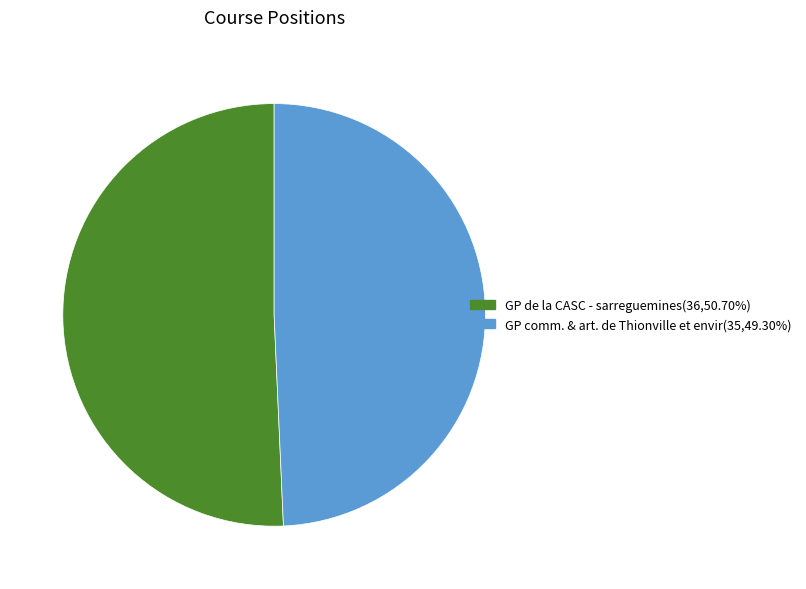

What is the largest slice in the pie chart?

GP de la CASC - sarreguemines